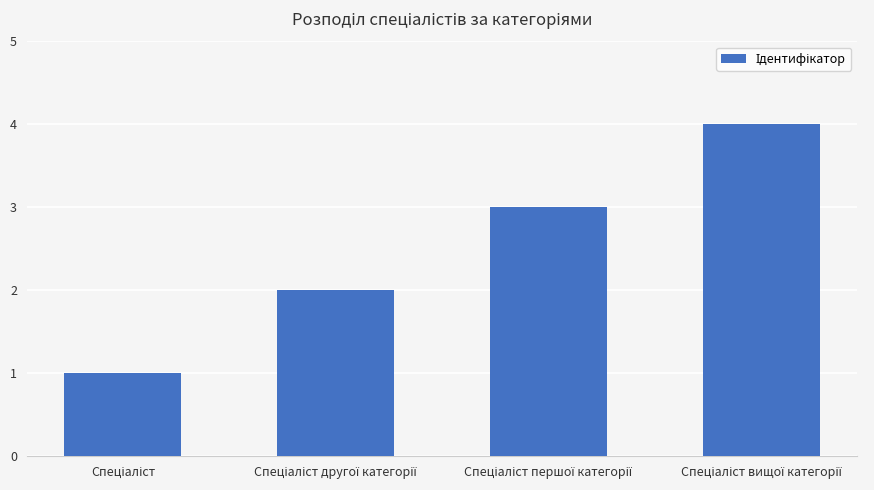

What is the smallest value displayed?

1